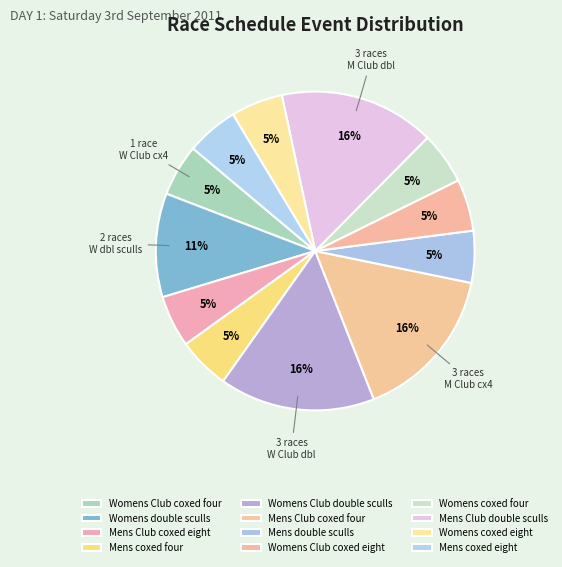

Approximately how many times larger is the value at Mens Club double sculls compared to Womens coxed four?

3.0